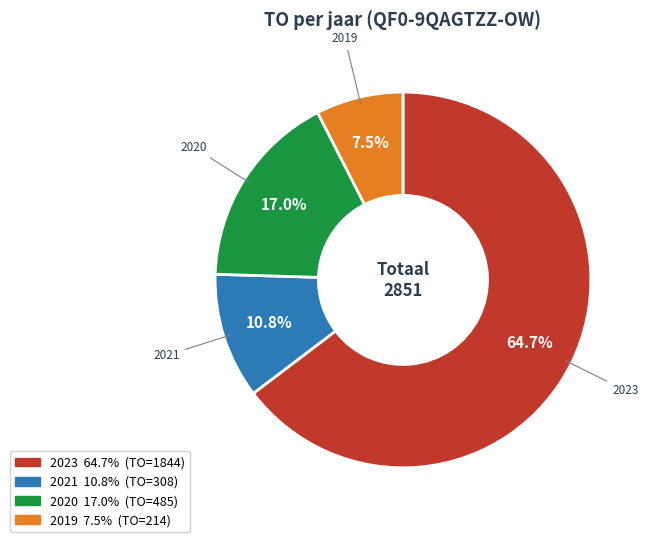

Is there a majority slice in this chart?

Yes